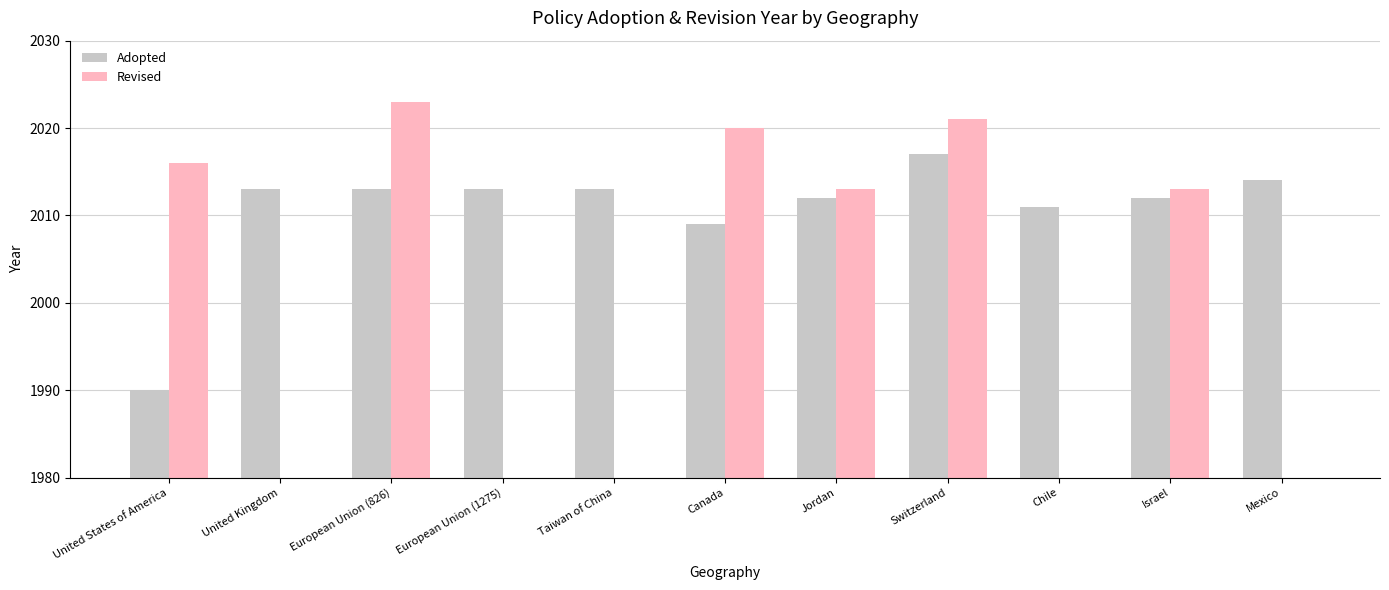

What position from the left is European Union (826)?

3